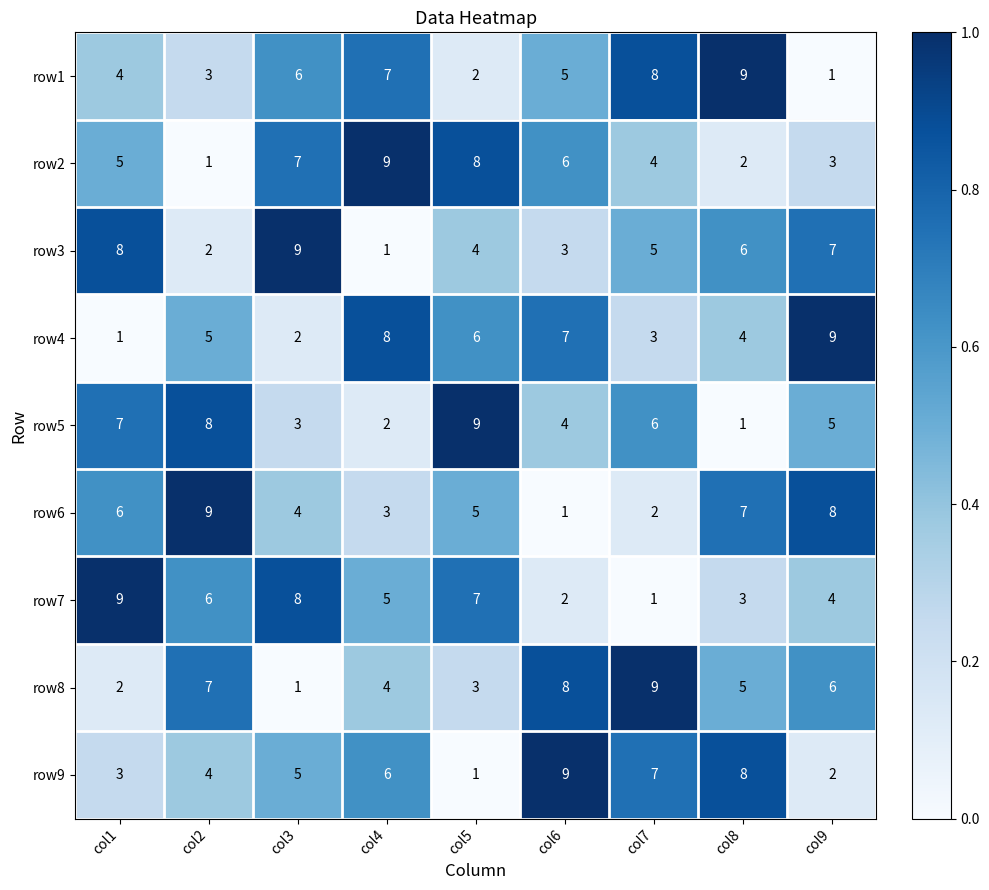

At which label does row7 reach its peak?

col1